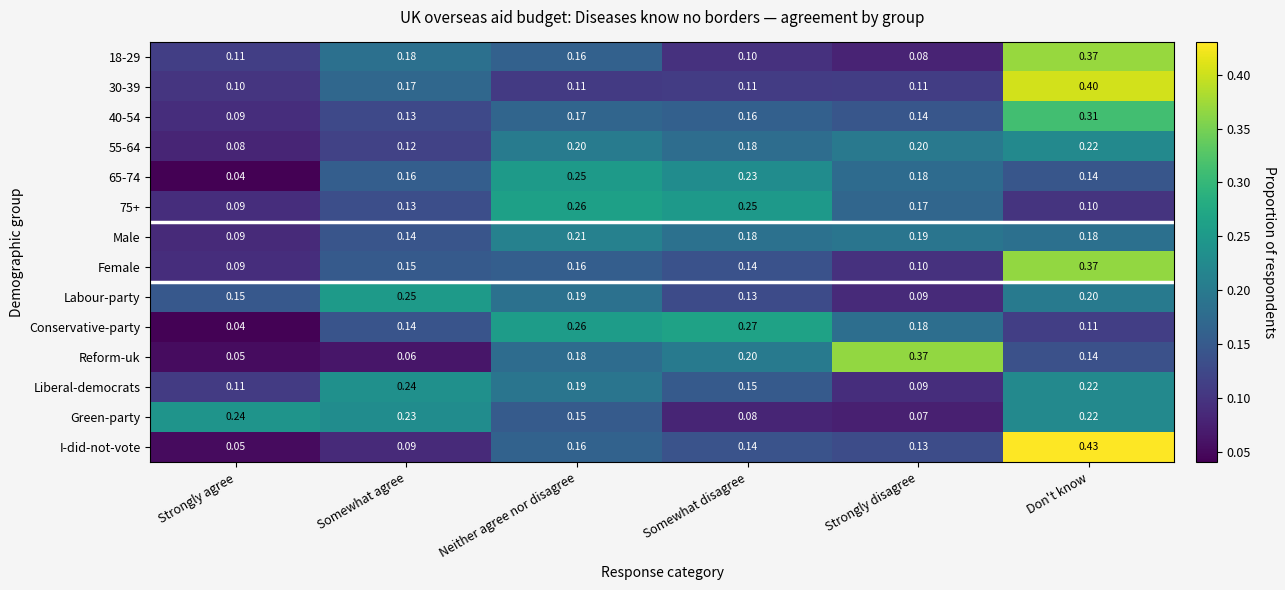

Rank the categories by Reform-uk value from highest to lowest.

Strongly disagree, Somewhat disagree, Neither agree nor disagree, Don't know, Somewhat agree, Strongly agree